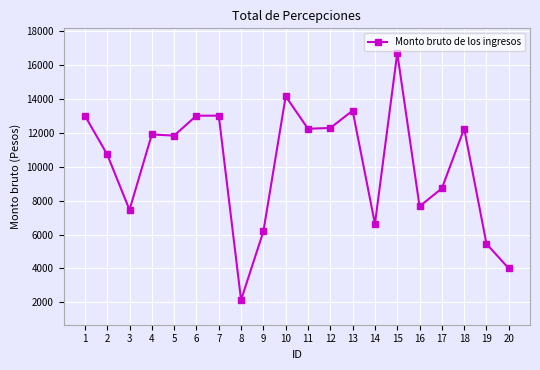

What is the value of the 18th point from the left?

12242.0